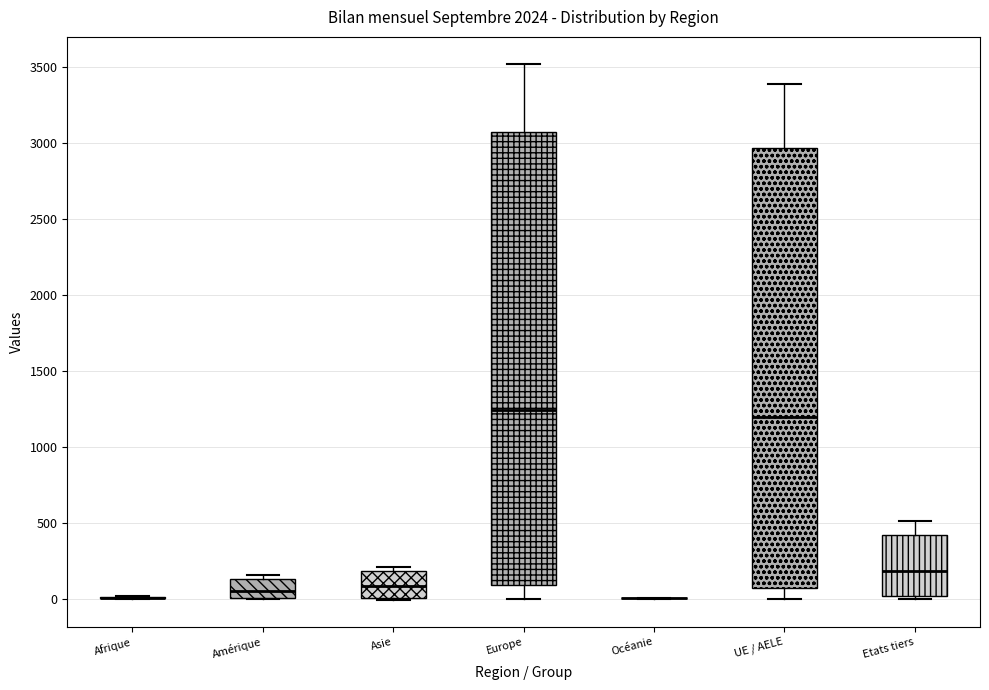

Reading left to right, transcribe this box plot: for each box, give where its median line is, the range the box spans, and where its two whiskers end, as read against the y-axis. The values are not printed on the chart, so give them approximately, as read against the axis.

Afrique: box collapsed to a line at 0, whiskers 0 to 0
Amérique: median 50, box 0 to 150, whiskers 0 to 150 (just above the box's upper edge)
Asie: median 100, box 0 to 200, whiskers 0 to 200 (just above the box's upper edge)
Europe: median 1250, box 100 to 3050, whiskers 0 to 3500
Océanie: box collapsed to a line at 0, whiskers 0 to 0
UE / AELE: median 1200, box 50 to 2950, whiskers 0 to 3400
Etats tiers: median 200, box 0 to 400, whiskers 0 to 500